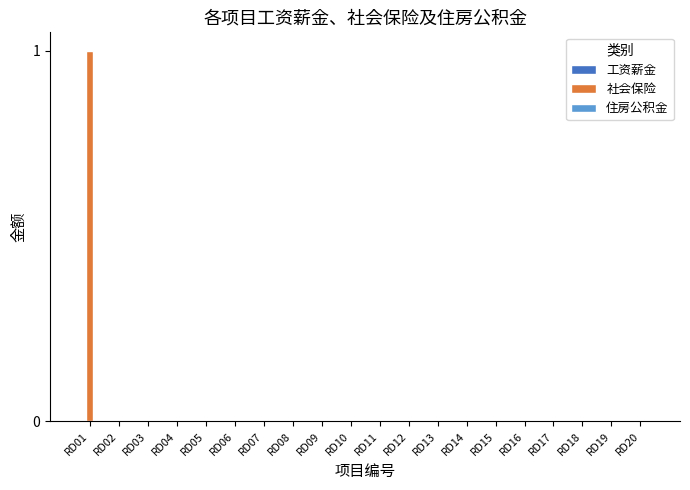

The chart shows a value of -1 at RD12. True or false?

False